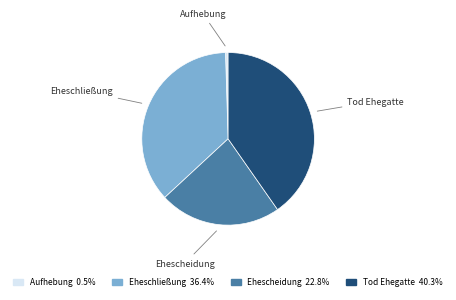

Approximately how many times larger is the value at Eheschließung compared to Ehescheidung?

1.6